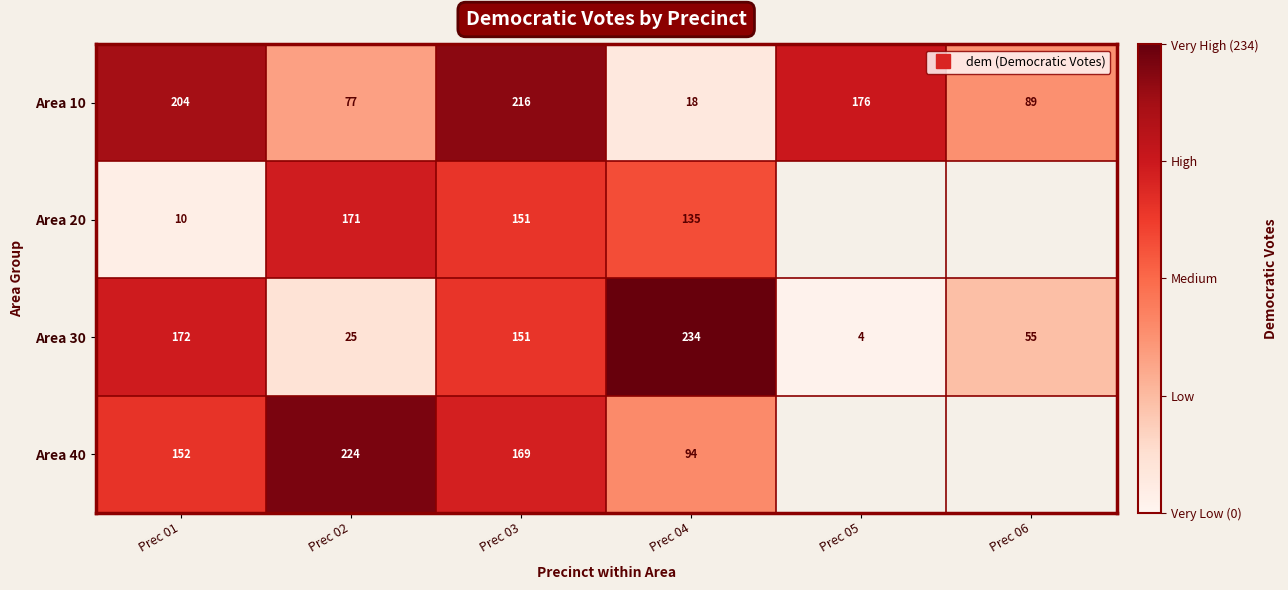

Rank the series by their maximum value, from highest to lowest.

Area 30, Area 40, Area 10, Area 20